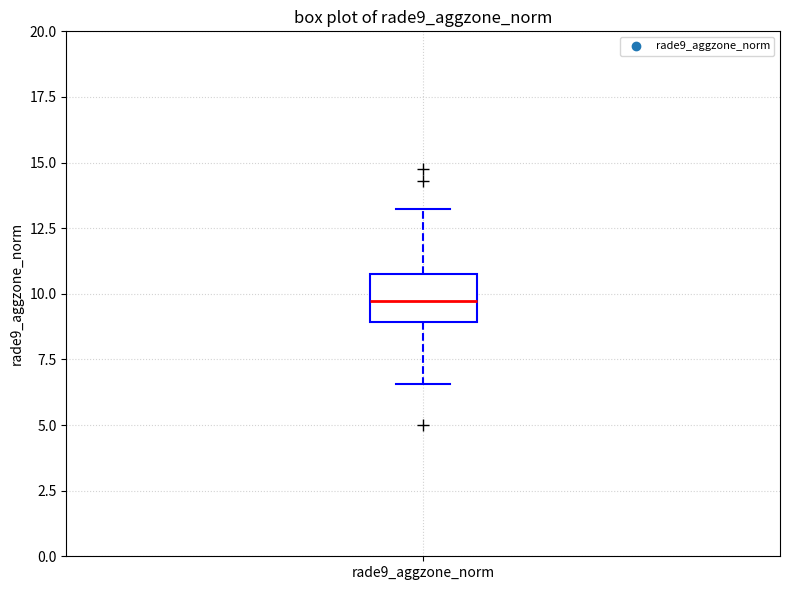

Transcribe this box plot: give where the median line is, the range the box spans, and where the two whiskers end, as read against the y-axis. The values are not printed on the chart, so give them approximately, as read against the axis.

median 9.5, box 9.0 to 11.0, whiskers 6.5 to 13.0